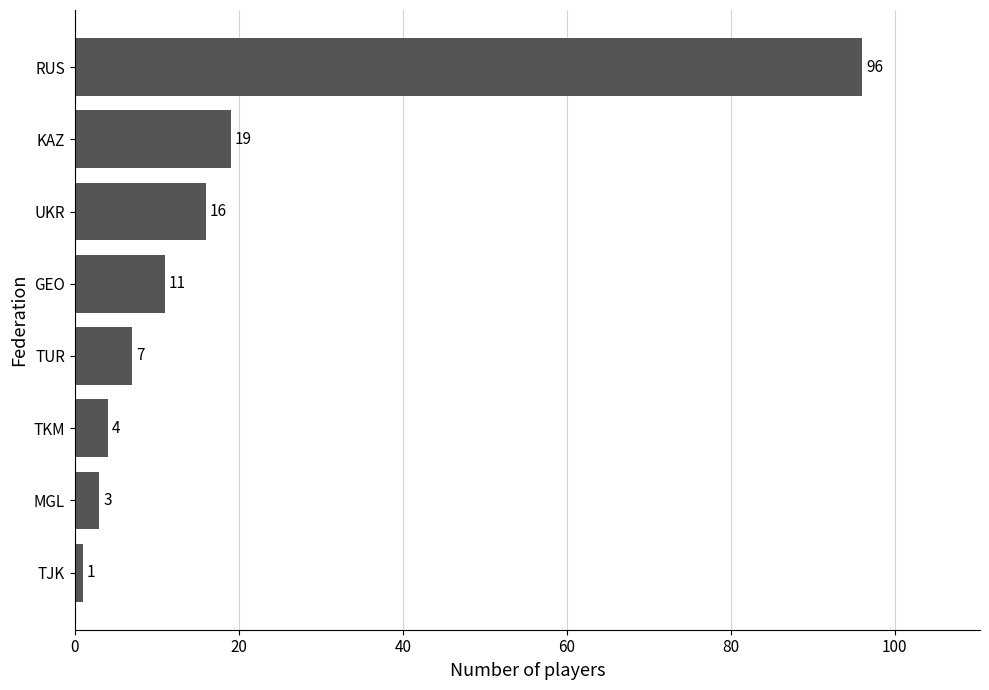

What is the sum of all values?

157